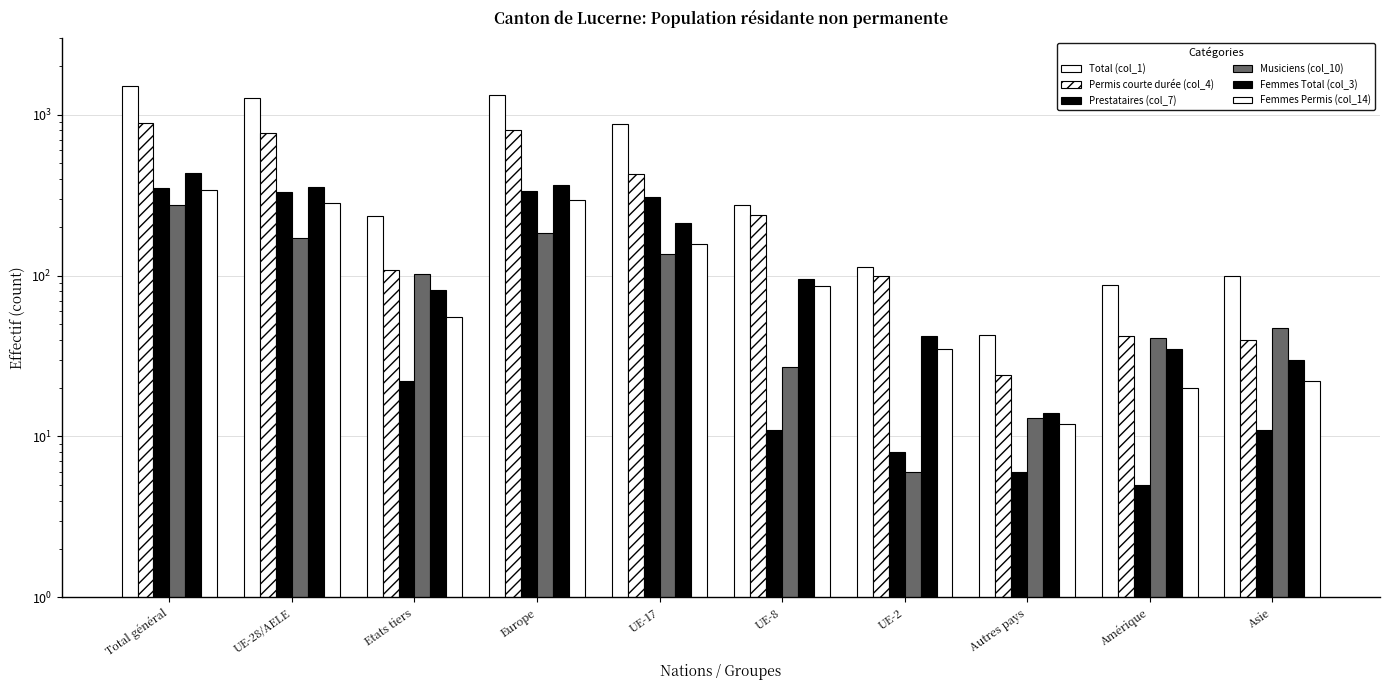

At which label does Femmes Total (col_3) first exceed 95?

Total général